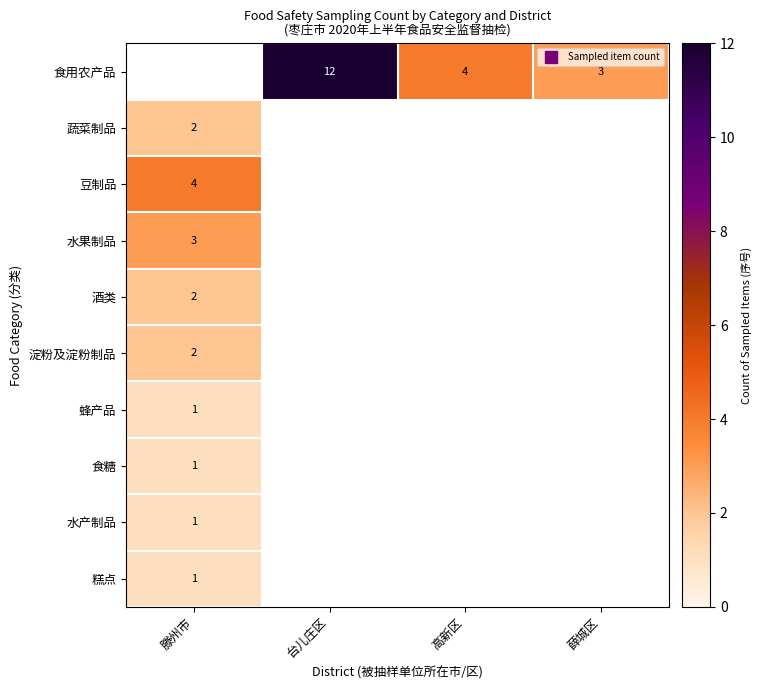

Rank the series by their average value, from highest to lowest.

食用农产品, 蔬菜制品, 豆制品, 水果制品, 酒类, 淀粉及淀粉制品, 蜂产品, 食糖, 水产制品, 糕点